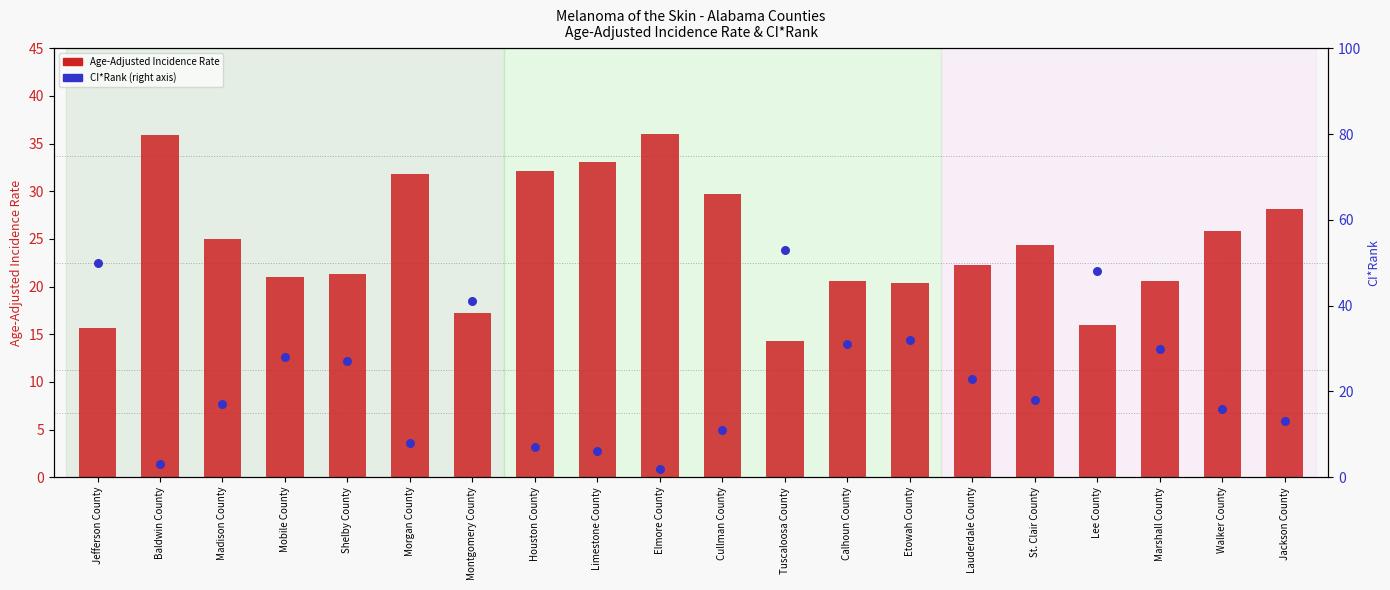

Which series contains the lowest Y value?

CI*Rank